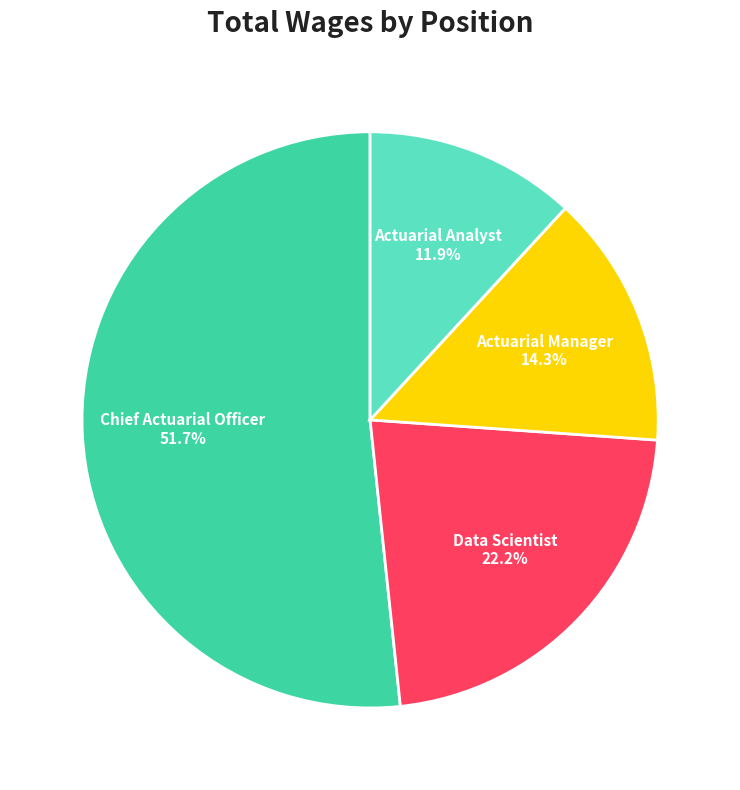

Rank the categories by value from lowest to highest.

Actuarial Analyst, Actuarial Manager, Data Scientist, Chief Actuarial Officer